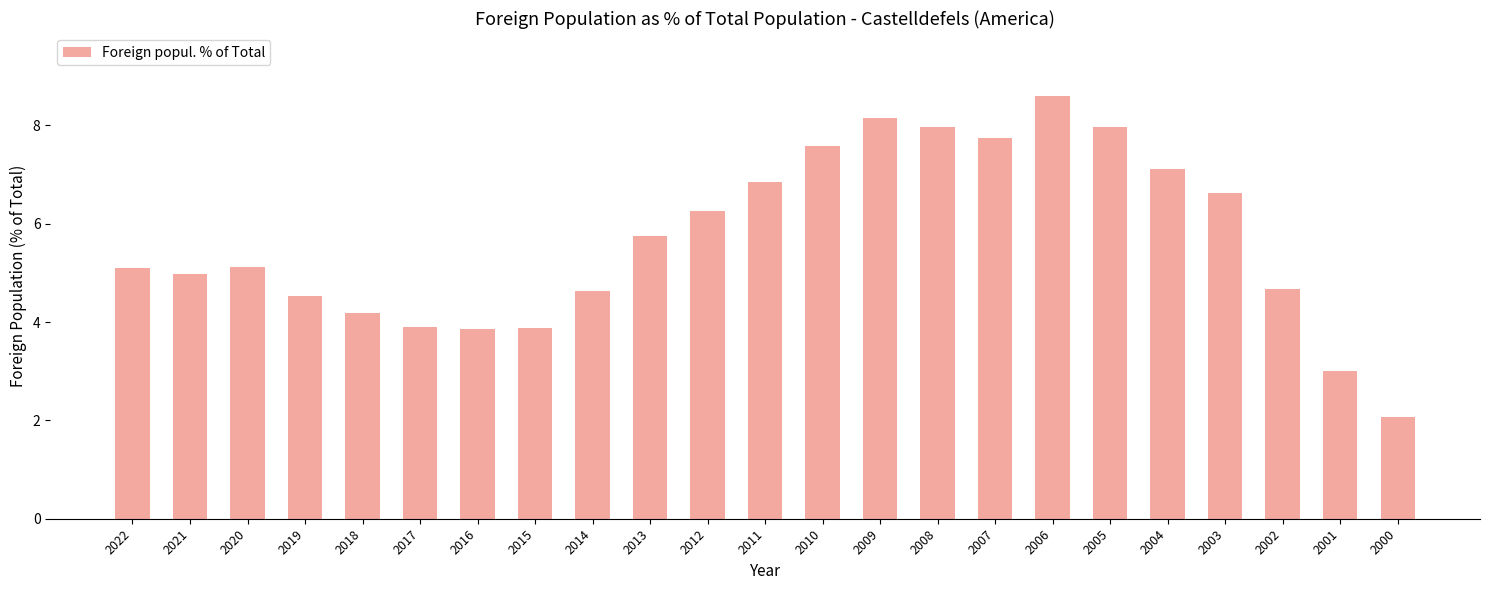

At which label does the data first exceed 5?

2022